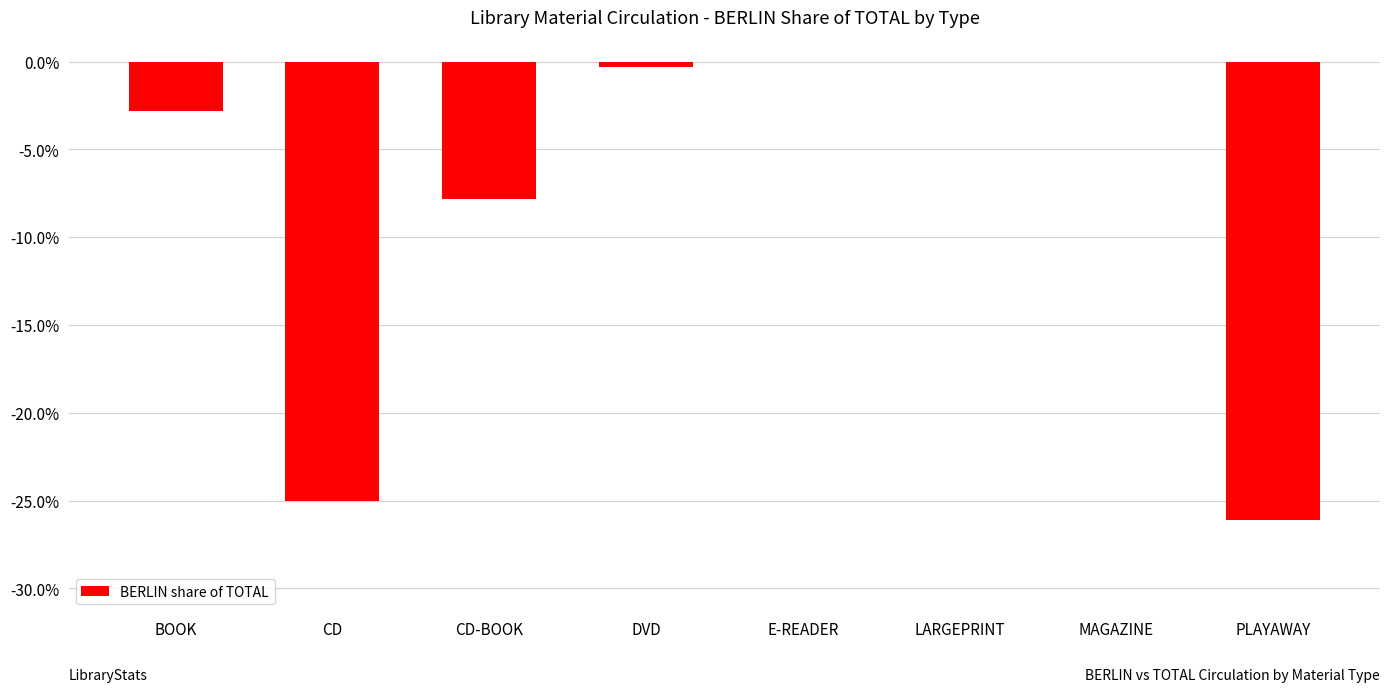

Reading left to right, transcribe all the data shown in this chart.

BOOK=-0.0	CD=-0.2	CD-BOOK=-0.1	DVD=-0.0	E-READER=0.0	LARGEPRINT=0.0	MAGAZINE=0.0	PLAYAWAY=-0.3